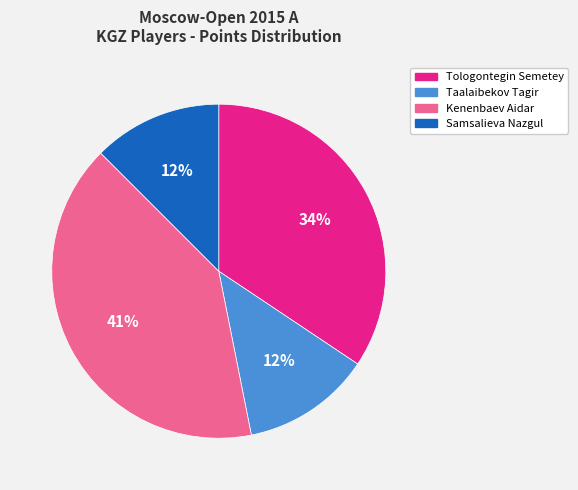

How many segments does this pie chart have?

4